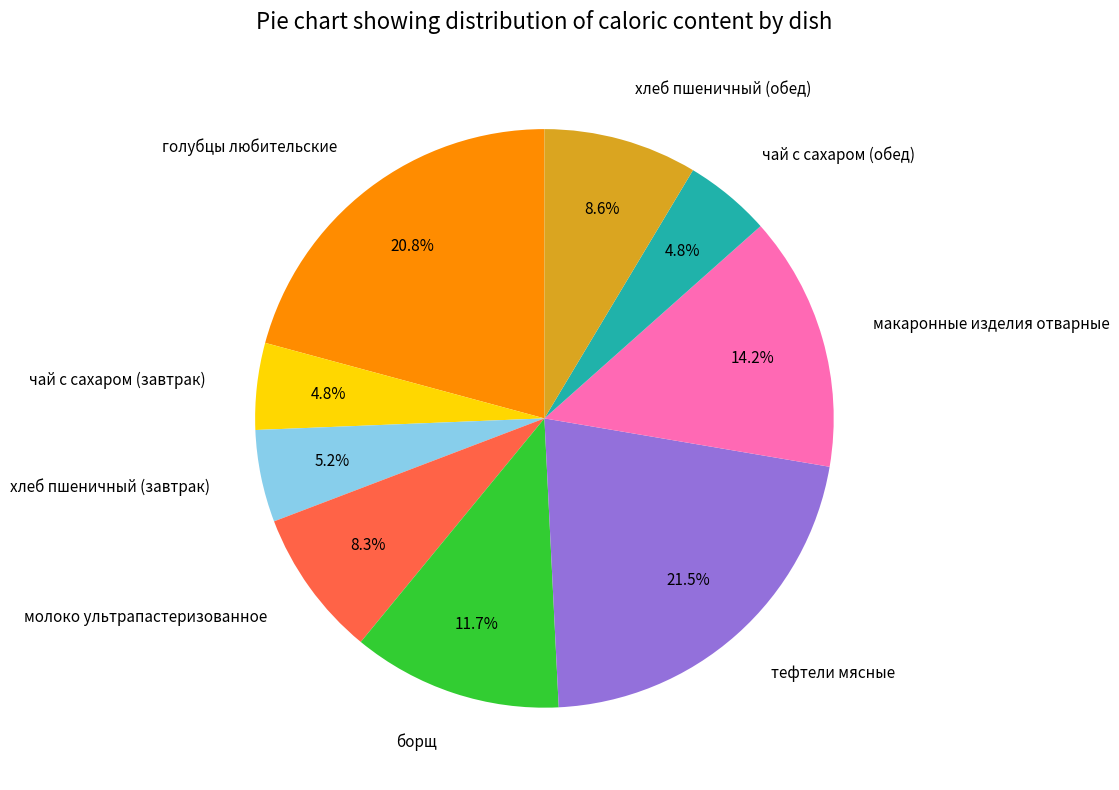

What is the total percentage of хлеб пшеничный (обед) and тефтели мясные?

30.1%